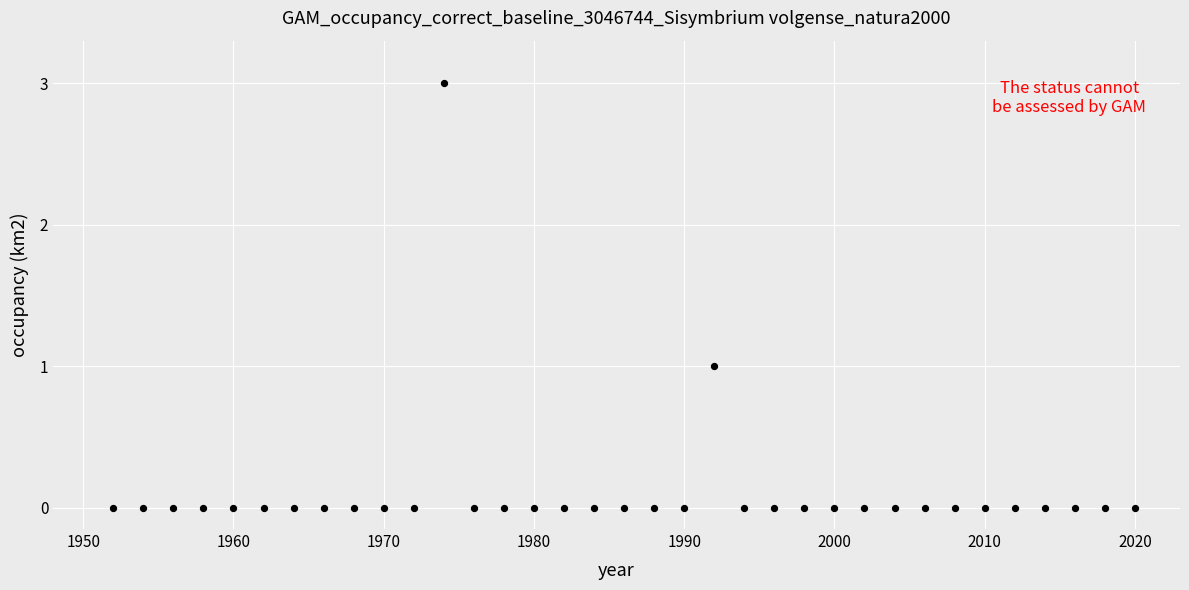

What is the range of X values (max minus min)?

68